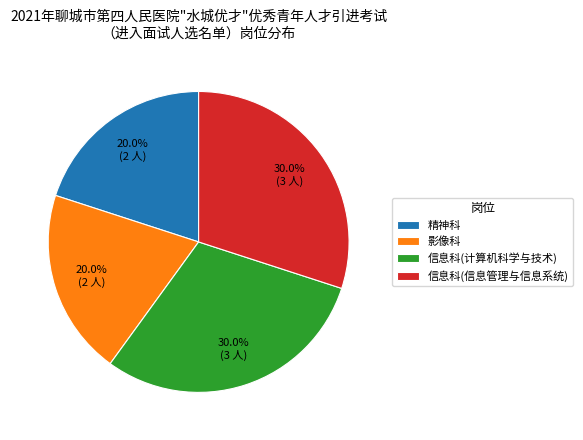

To the nearest percent, what is the difference between the 精神科 and 信息科(计算机科学与技术) slice percentages?

10%